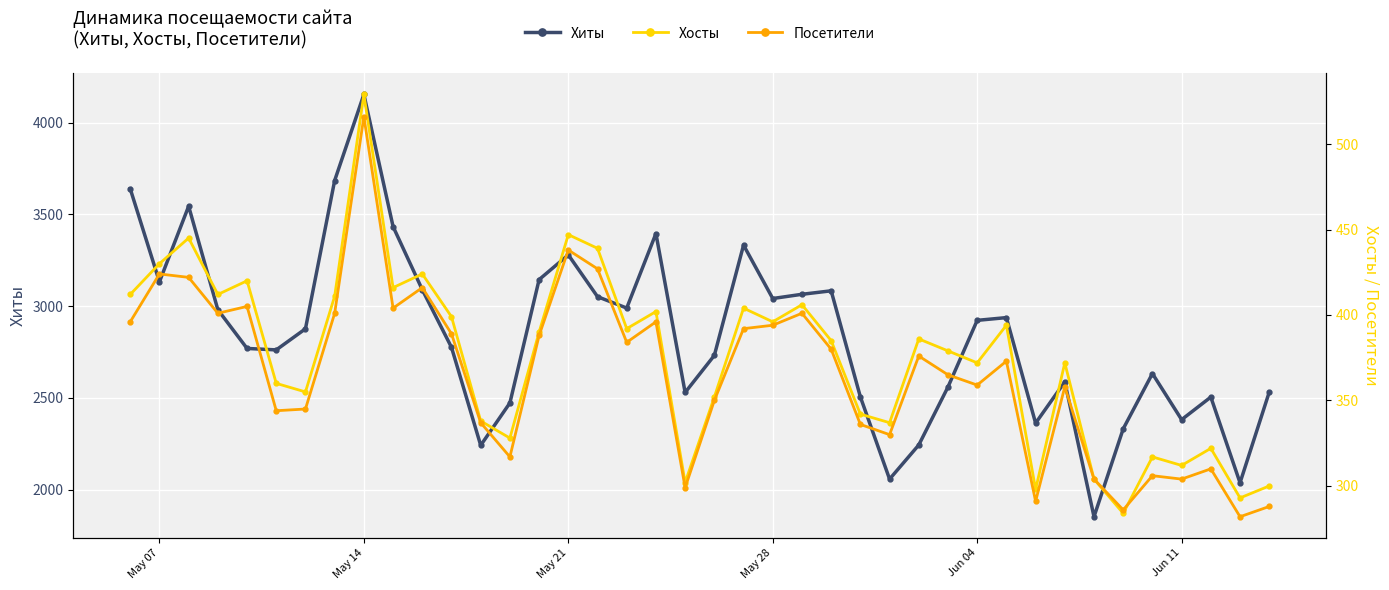

What is the maximum value for Хиты?

4154